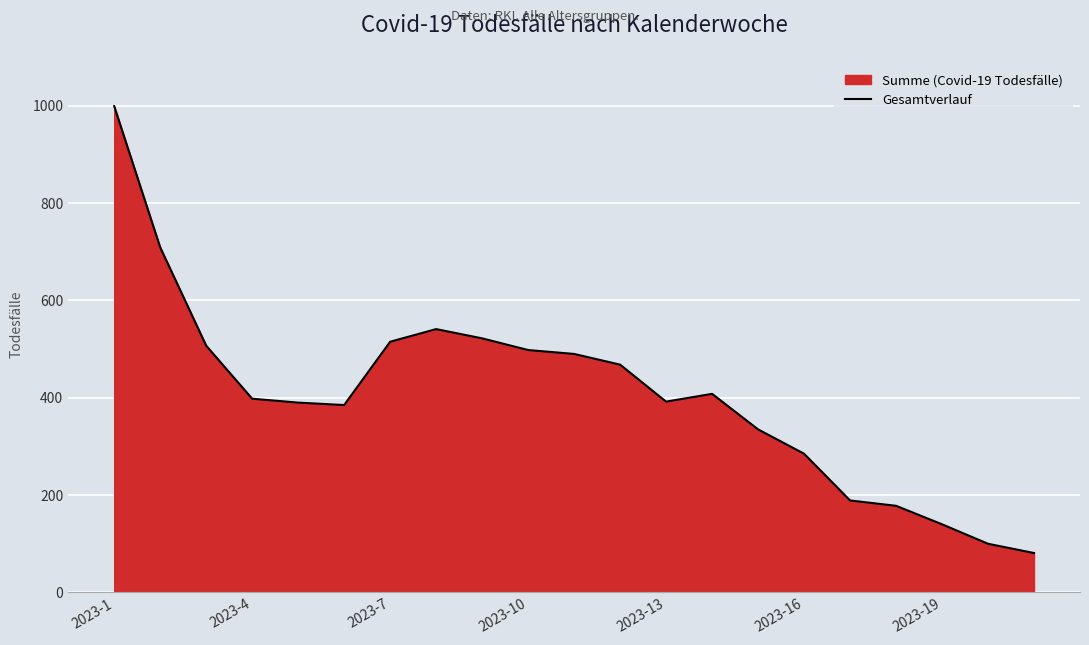

What is the value of the 15th point from the left?

335